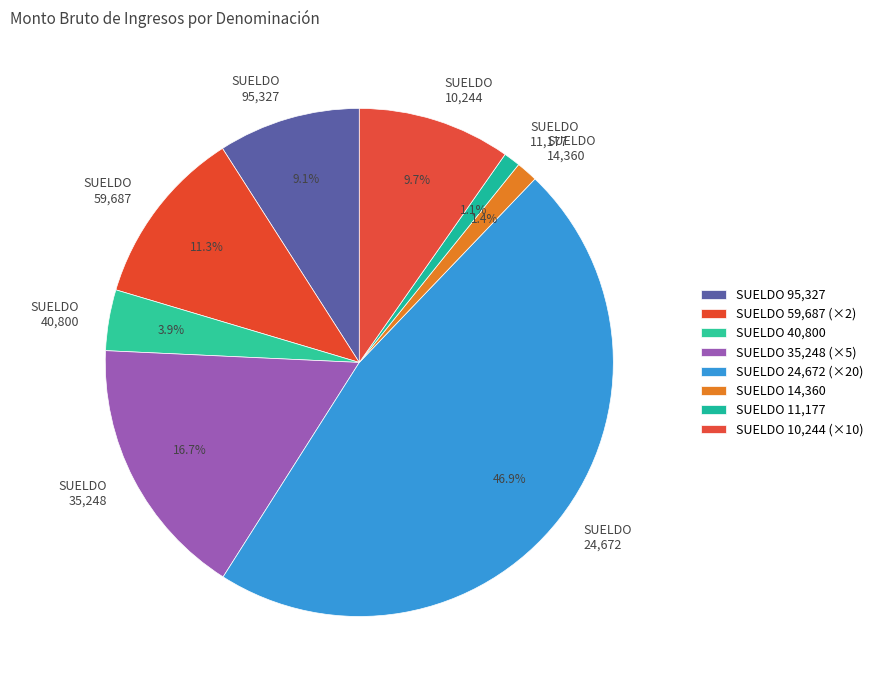

What is the ratio of the value at SUELDO 40,800 to the value at SUELDO 95,327?

0.4